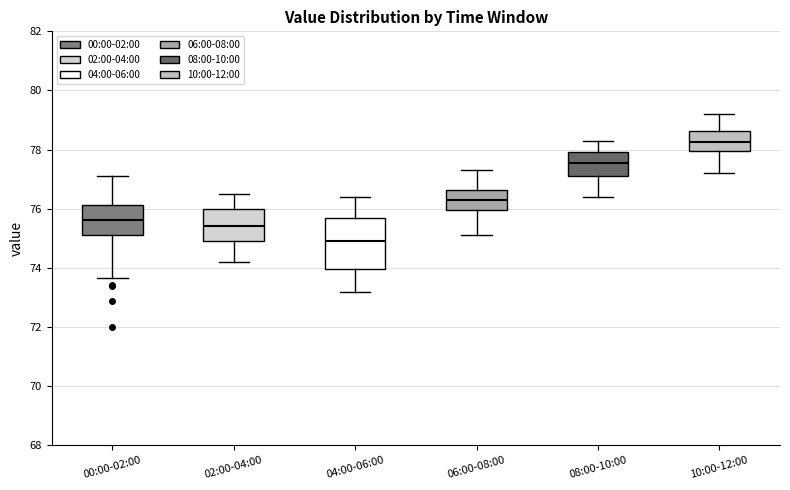

Reading left to right, transcribe this box plot: for each box, give where its median line is, the range the box spans, and where its two whiskers end, as read against the y-axis. The values are not printed on the chart, so give them approximately, as read against the axis.

00:00-02:00: median 75.6, box 75.2 to 76.2, whiskers 73.6 to 77.2
02:00-04:00: median 75.4, box 75.0 to 76.0, whiskers 74.2 to 76.6
04:00-06:00: median 75.0, box 74.0 to 75.8, whiskers 73.2 to 76.4
06:00-08:00: median 76.4, box 76.0 to 76.6, whiskers 75.2 to 77.4
08:00-10:00: median 77.6, box 77.2 to 78.0, whiskers 76.4 to 78.4
10:00-12:00: median 78.2, box 78.0 to 78.6, whiskers 77.2 to 79.2